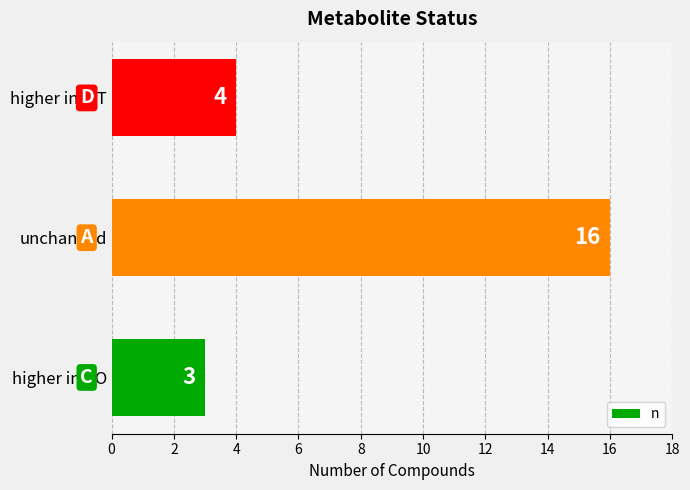

True or false: the data shows 28 at unchanged.

False